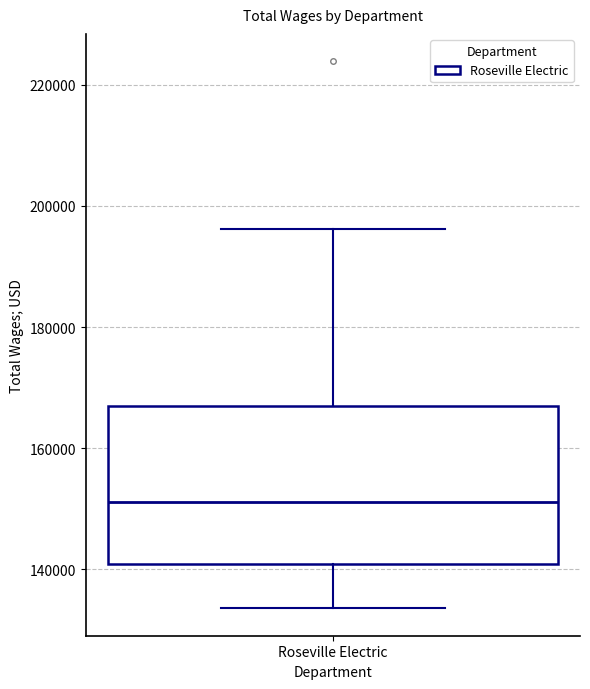

Transcribe this box plot: give where the median line is, the range the box spans, and where the two whiskers end, as read against the y-axis. The values are not printed on the chart, so give them approximately, as read against the axis.

median 152000, box 140000 to 168000, whiskers 134000 to 196000